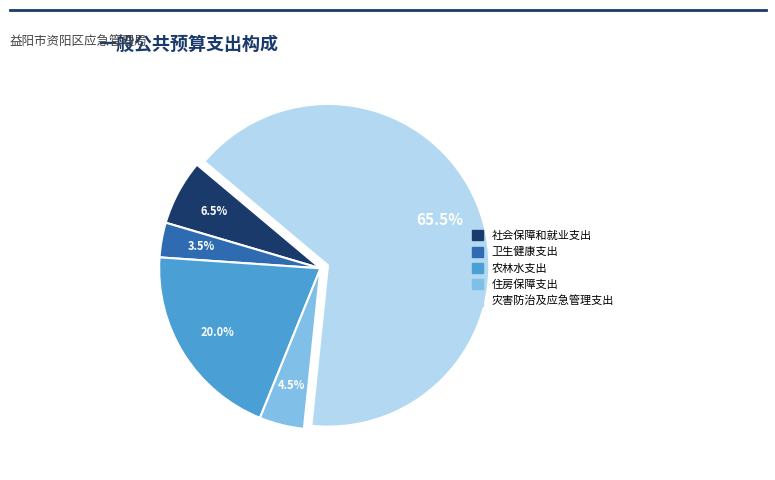

Count the number of slices in the pie.

5